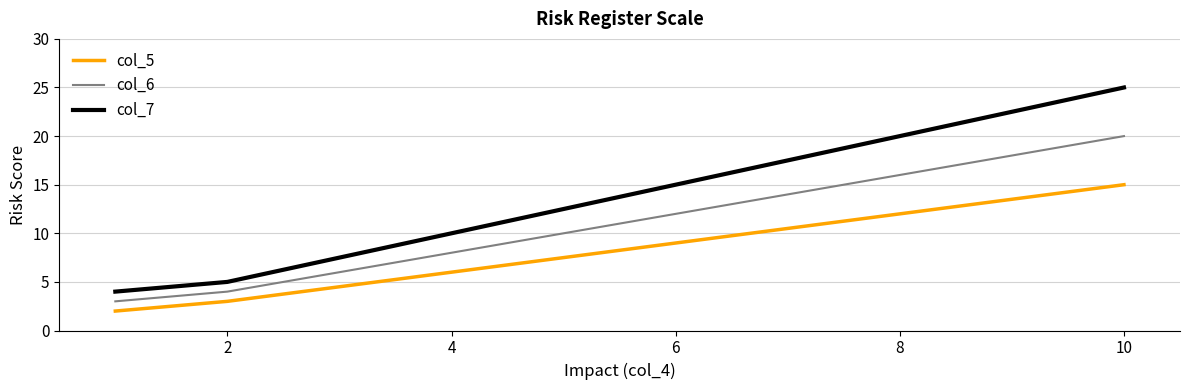

What are all the series names shown in the legend?

col_5, col_6, col_7